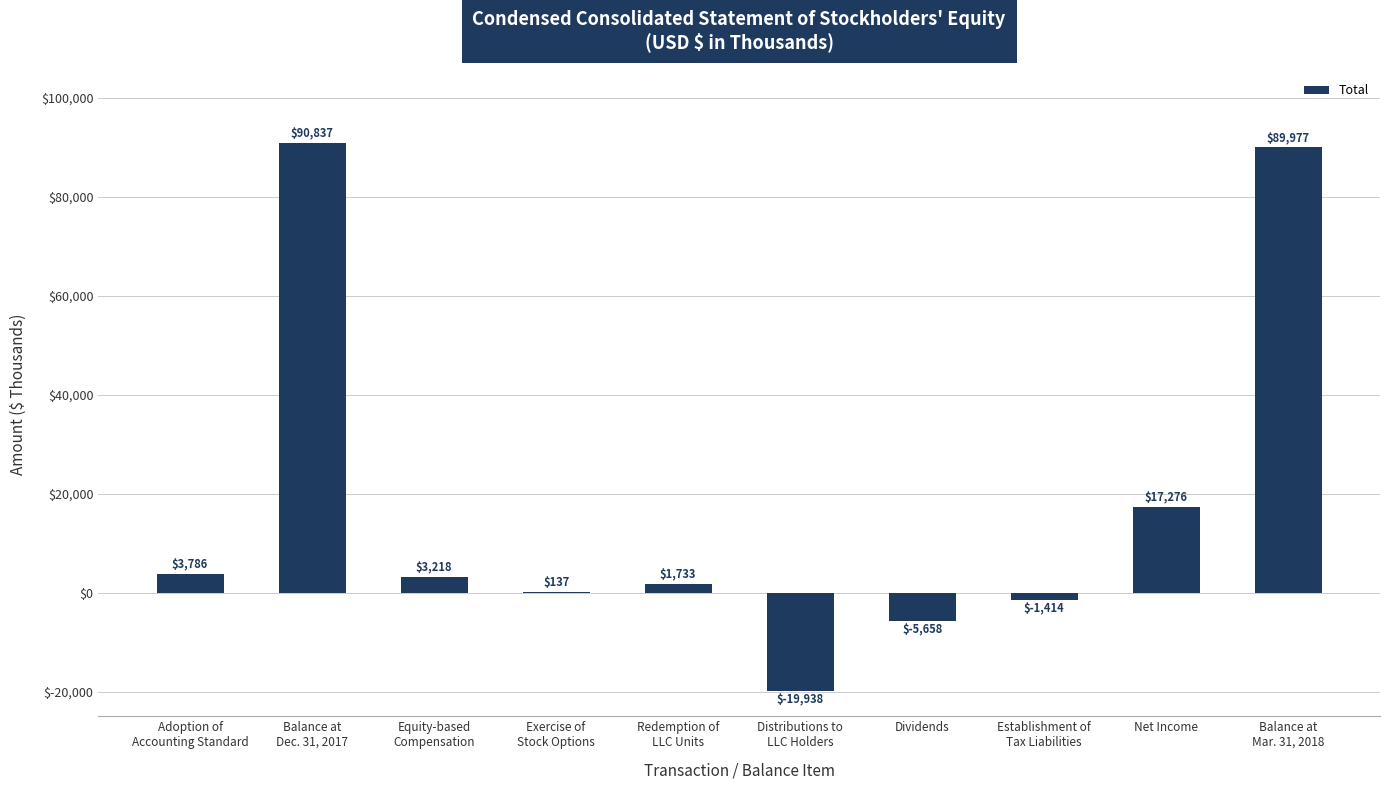

Is it true that the value at Distributions to
LLC Holders is -19938?

True